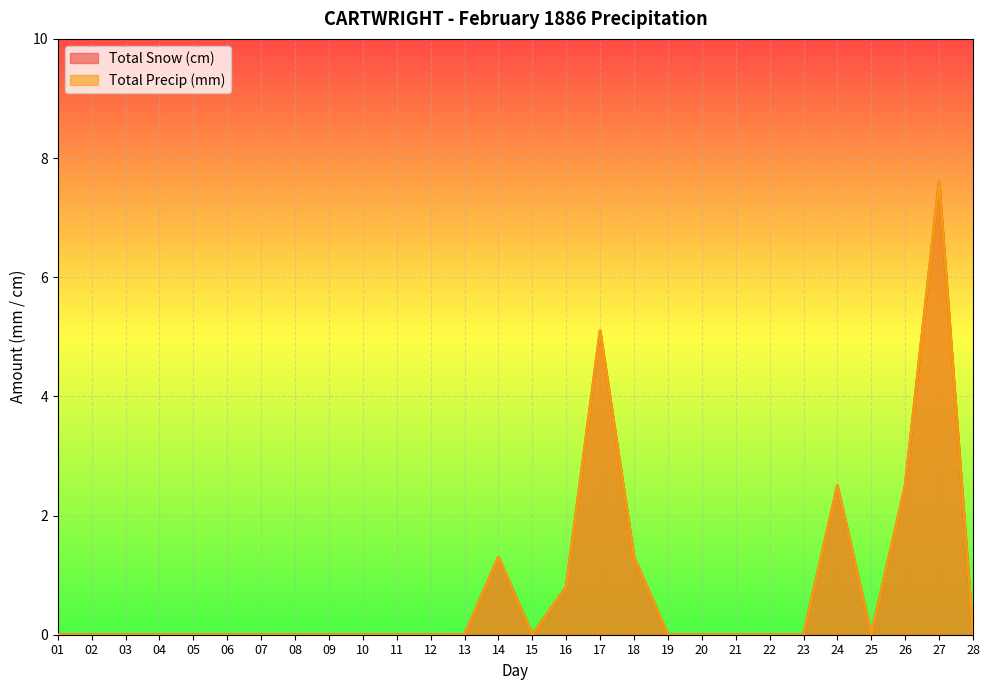

Does the chart display data point markers on the line(s)?

No